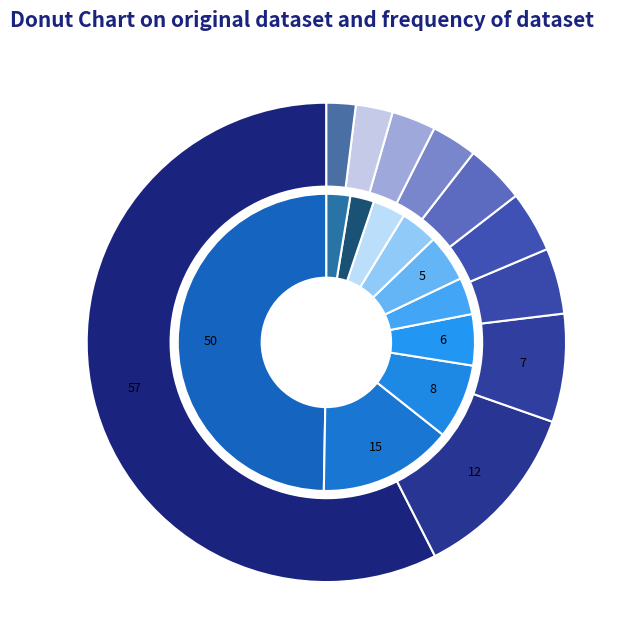

How many slices are in this pie chart?

10